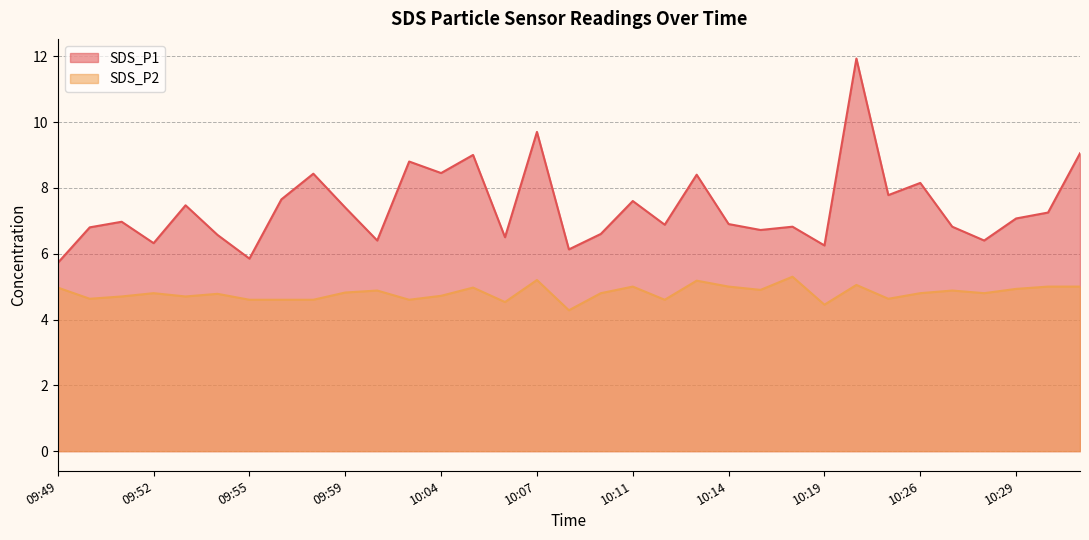

Between 10:14 and 10:04, which is larger?

10:04